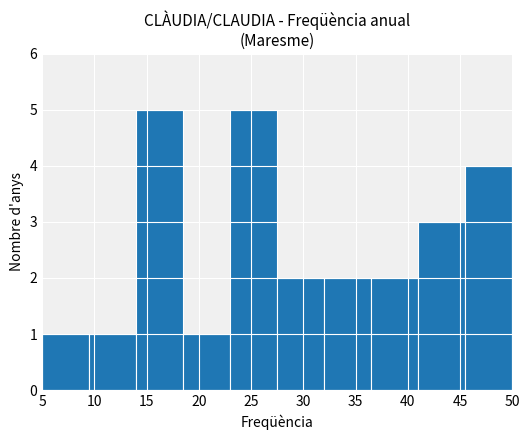

Reading left to right, list every bar in this chart as the range it spans on the x-axis followed by its height. The values are not printed on the chart, so give them approximately, as read against the axis.

5.0 to 9.5: 1
9.5 to 14.0: 1
14.0 to 18.5: 5
18.5 to 23.0: 1
23.0 to 27.5: 5
27.5 to 32.0: 2
32.0 to 36.5: 2
36.5 to 41.0: 2
41.0 to 45.5: 3
45.5 to 50.0: 4